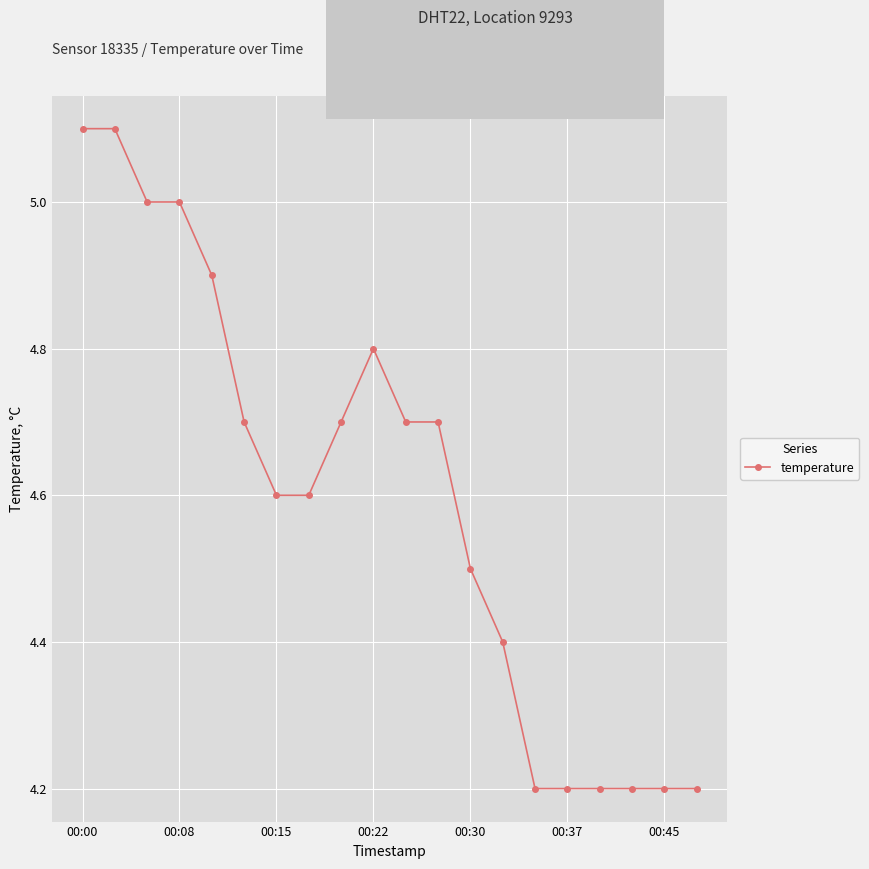

What is the average value?

4.6